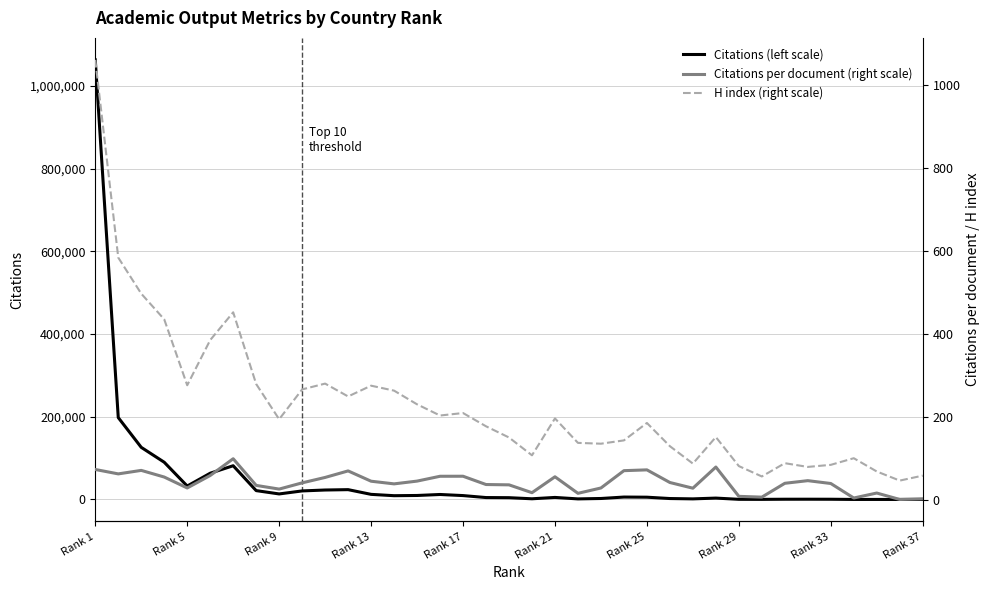

At which category is the sum across all series the highest?

Rank 1